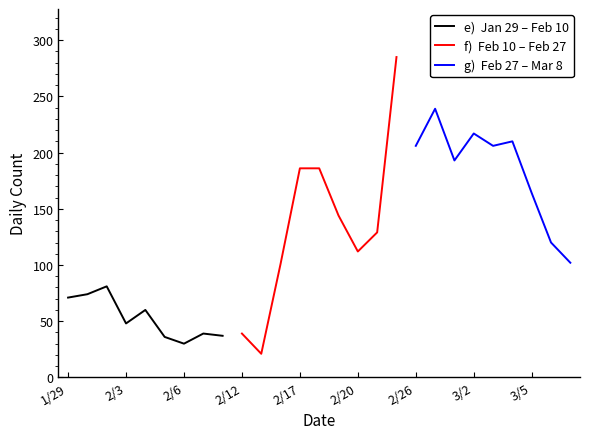

The value of e)  Jan 29 – Feb 10 at 2/20 is 9. True or false?

False